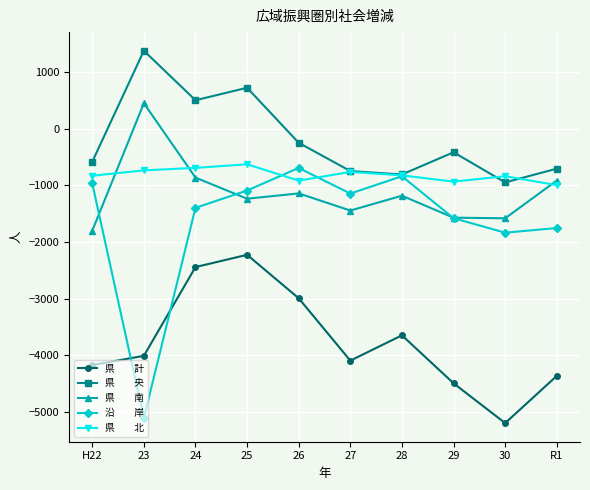

What is the total value across all series at H22?

-8350